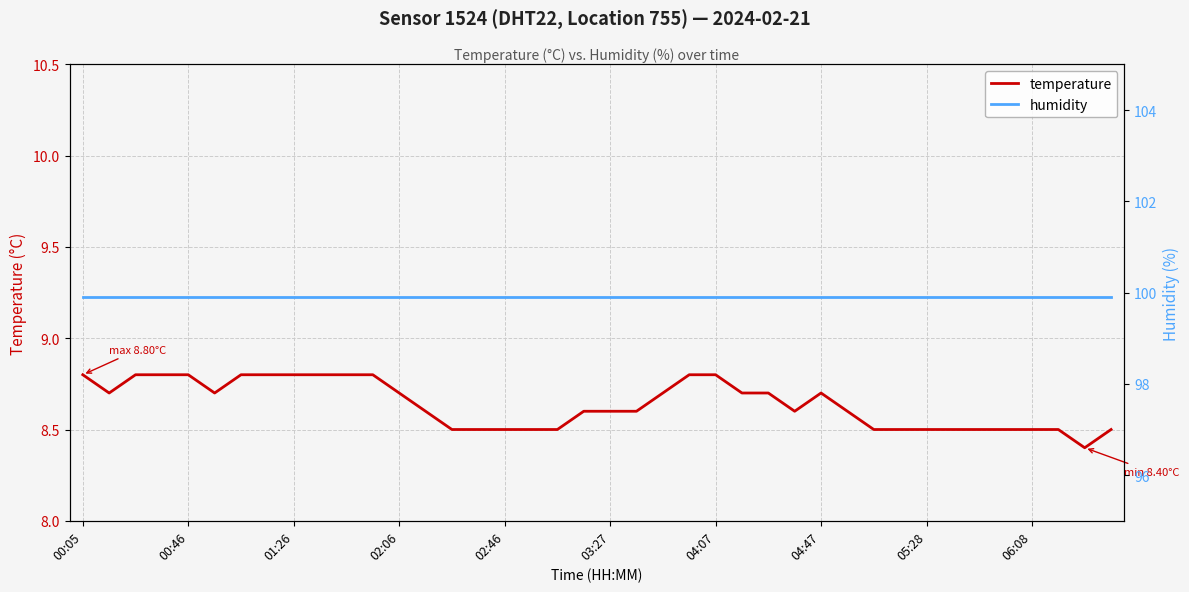

Which series has the largest total across all categories?

humidity